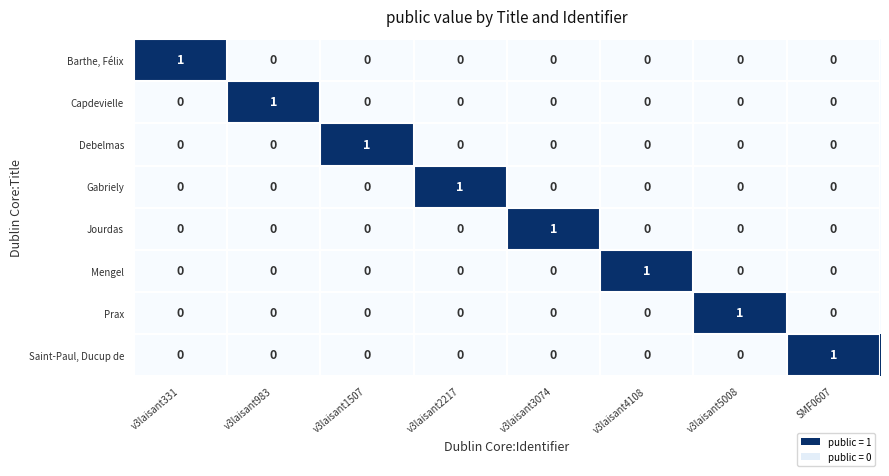

How many series are shown in this chart?

8